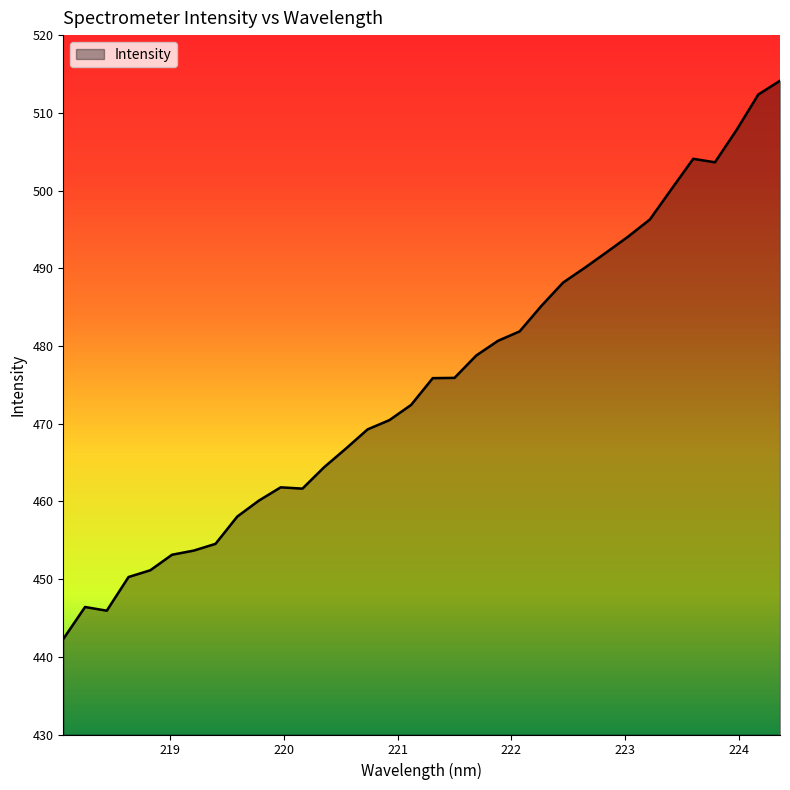

What is the minimum value shown in the chart?

442.3